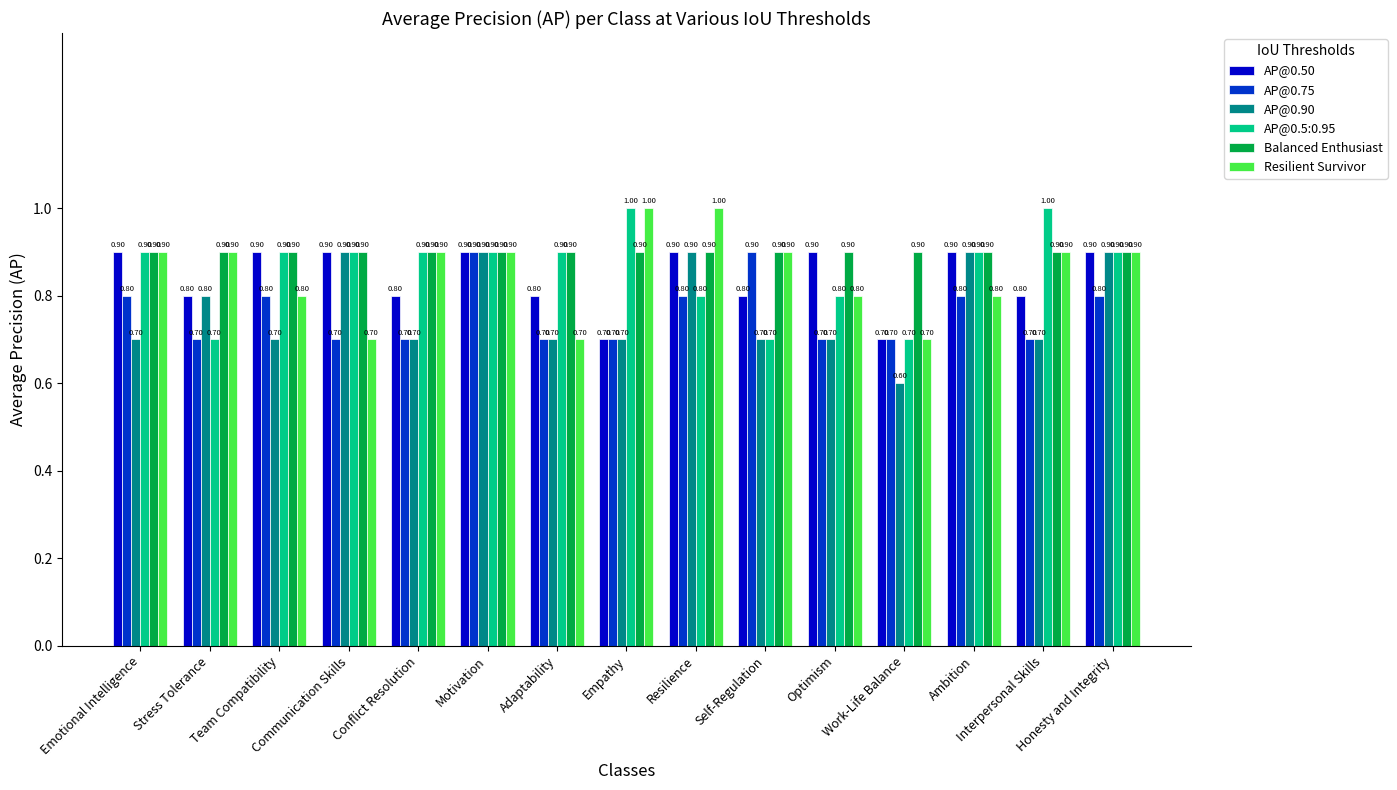

Are the bars grouped side by side (vs. stacked)?

Yes